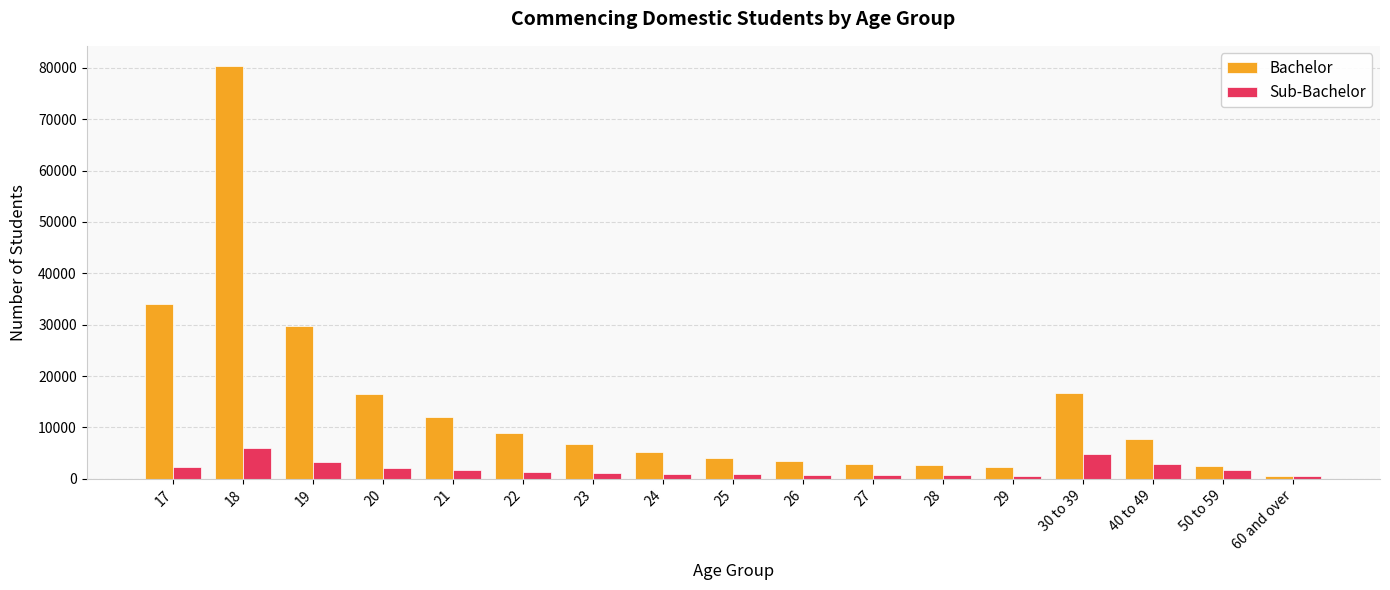

What is the label of the 2nd bar from the left?

18